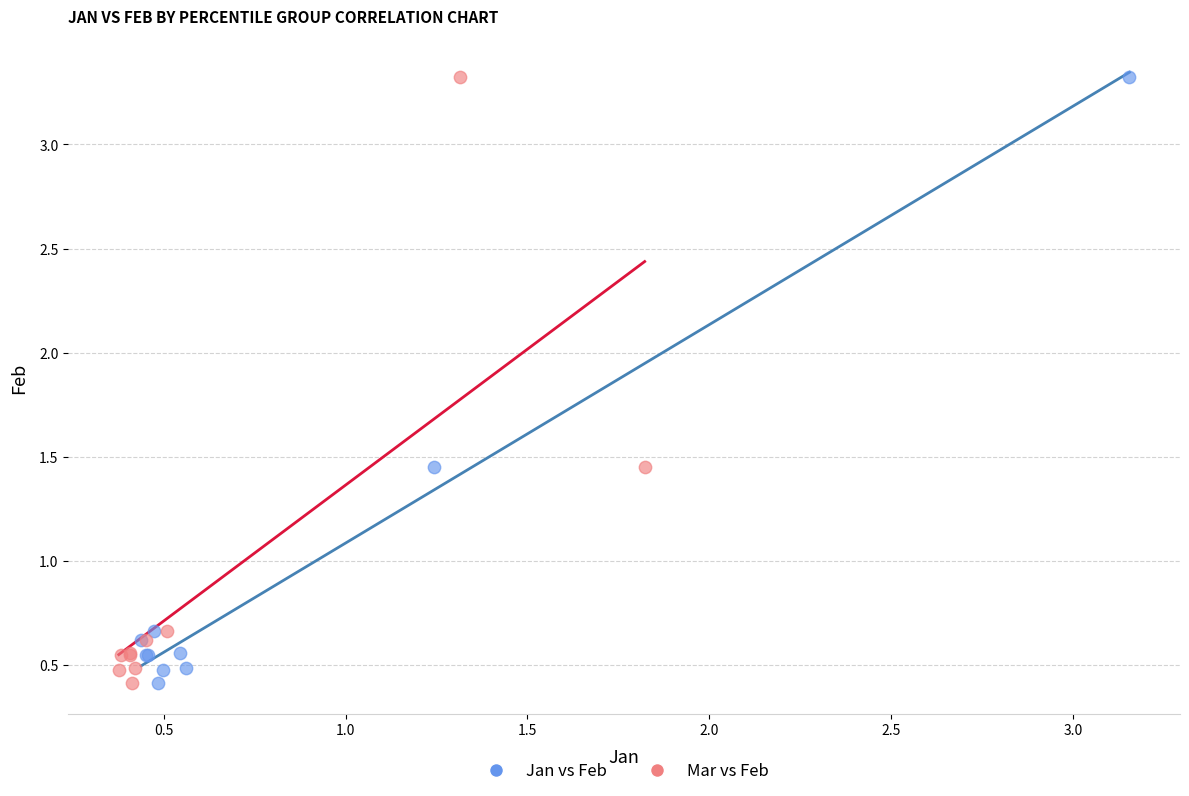

What are all the series names shown in the legend?

Jan vs Feb, Mar vs Feb